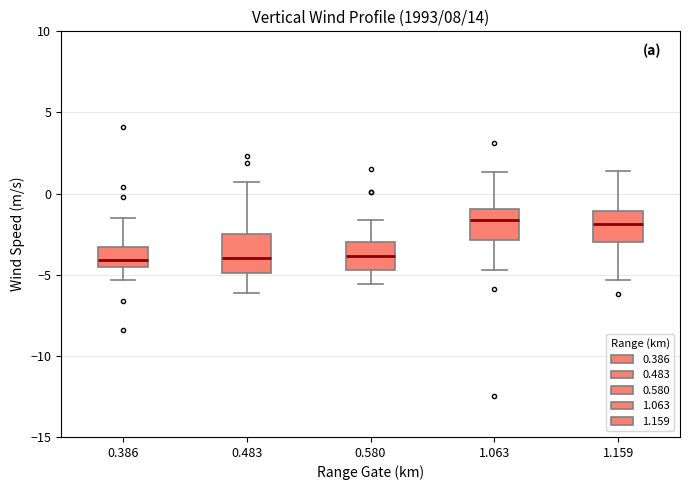

Reading left to right, transcribe this box plot: for each box, give where its median line is, the range the box spans, and where its two whiskers end, as read against the y-axis. The values are not printed on the chart, so give them approximately, as read against the axis.

0.386: median -4.0, box -4.5 to -3.5, whiskers -5.5 to -1.5
0.483: median -4.0, box -5.0 to -2.5, whiskers -6.0 to 0.5
0.580: median -4.0, box -4.5 to -3.0, whiskers -5.5 to -1.5
1.063: median -1.5, box -3.0 to -1.0, whiskers -4.5 to 1.5
1.159: median -2.0, box -3.0 to -1.0, whiskers -5.5 to 1.5